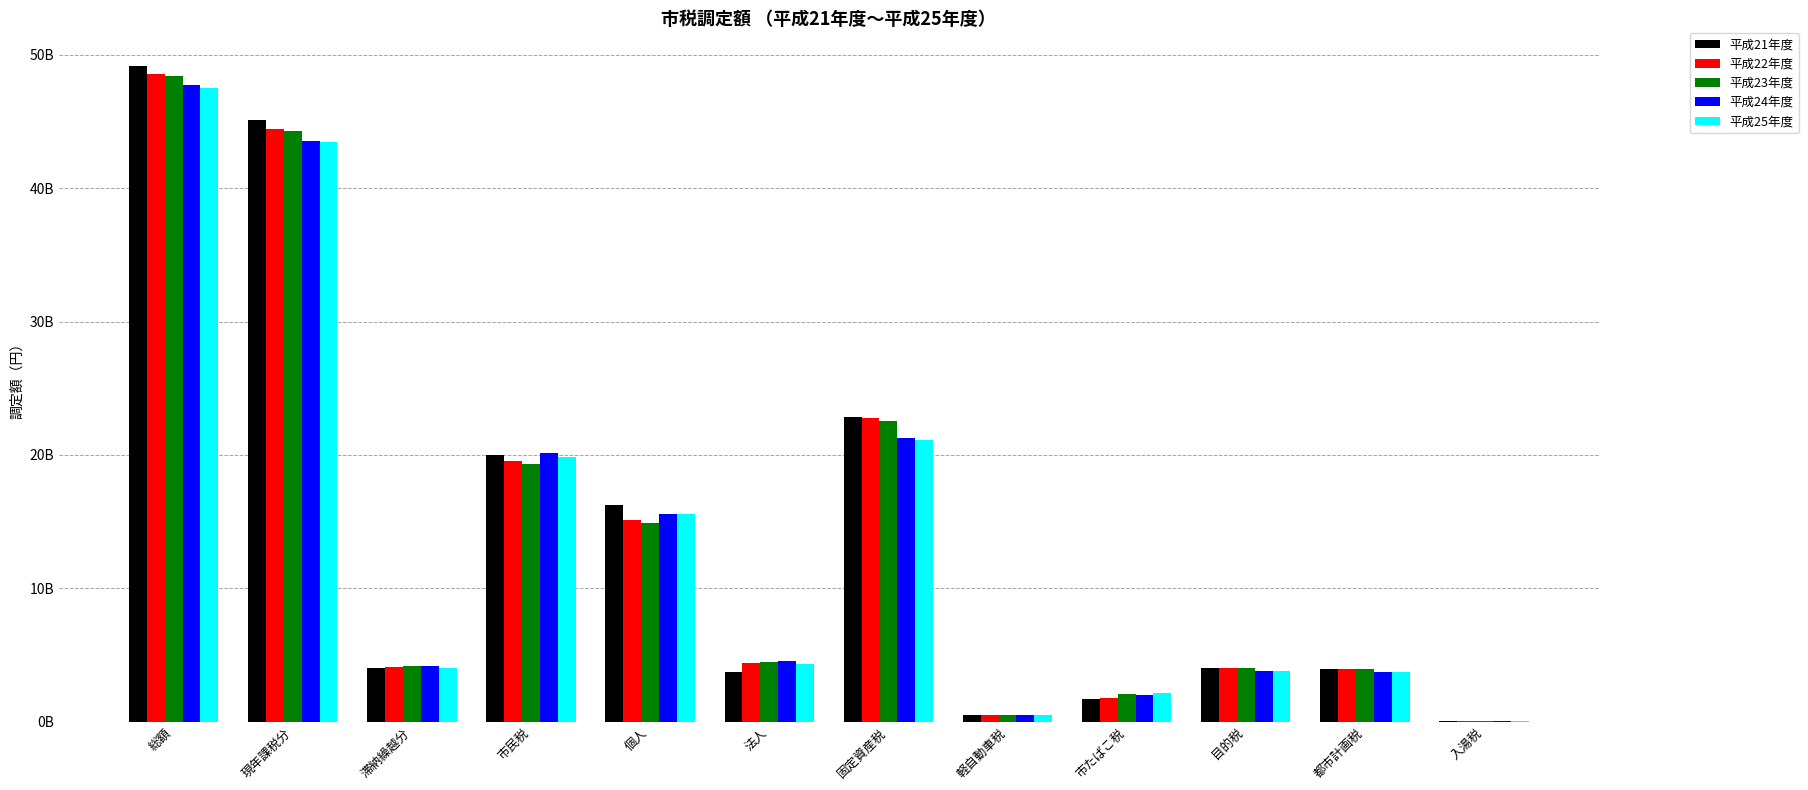

Between 市民税 and 市たばこ税, which is larger?

市民税